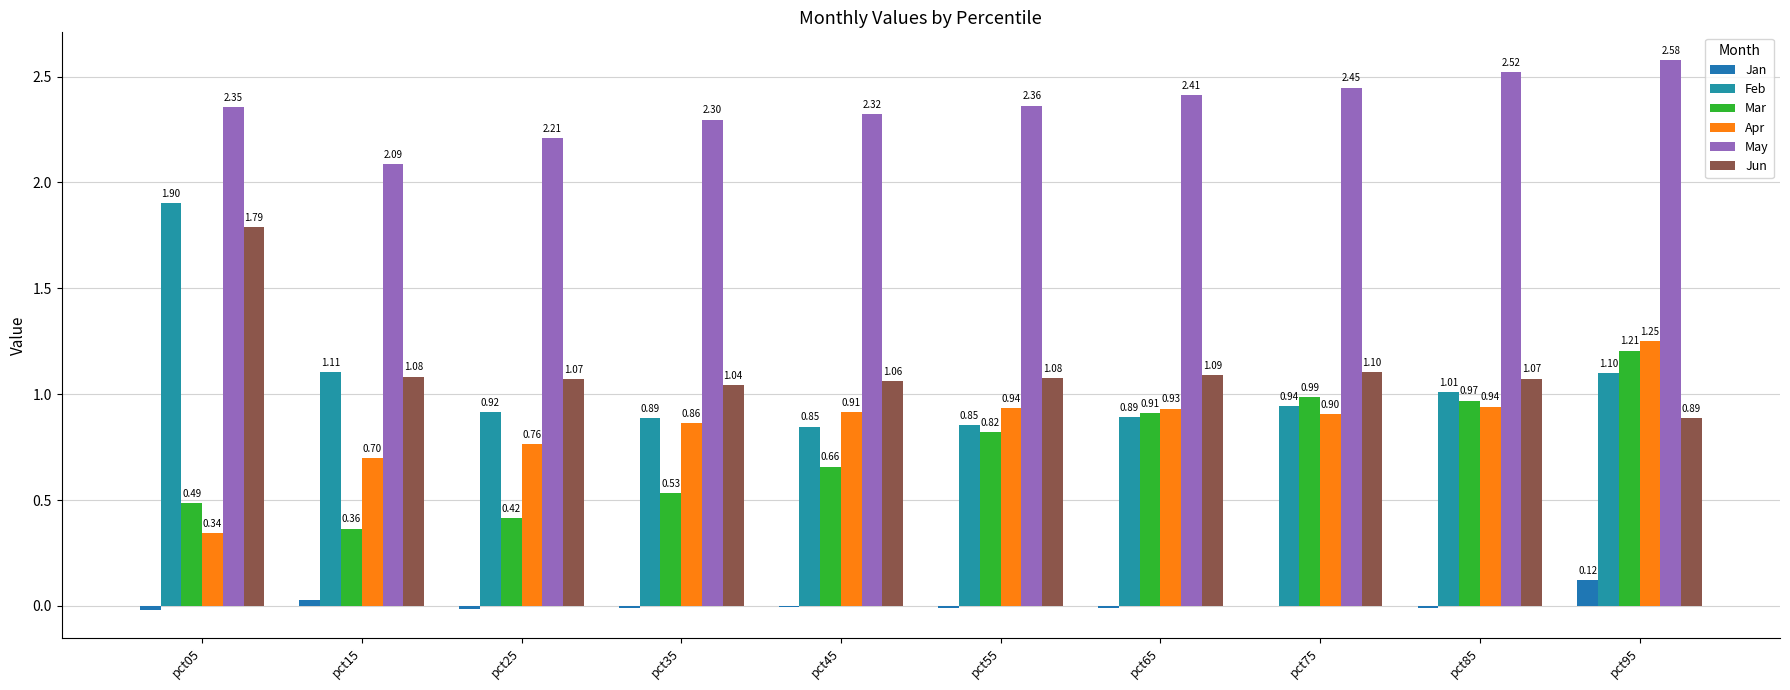

Which series has the widest spread of values?

Feb